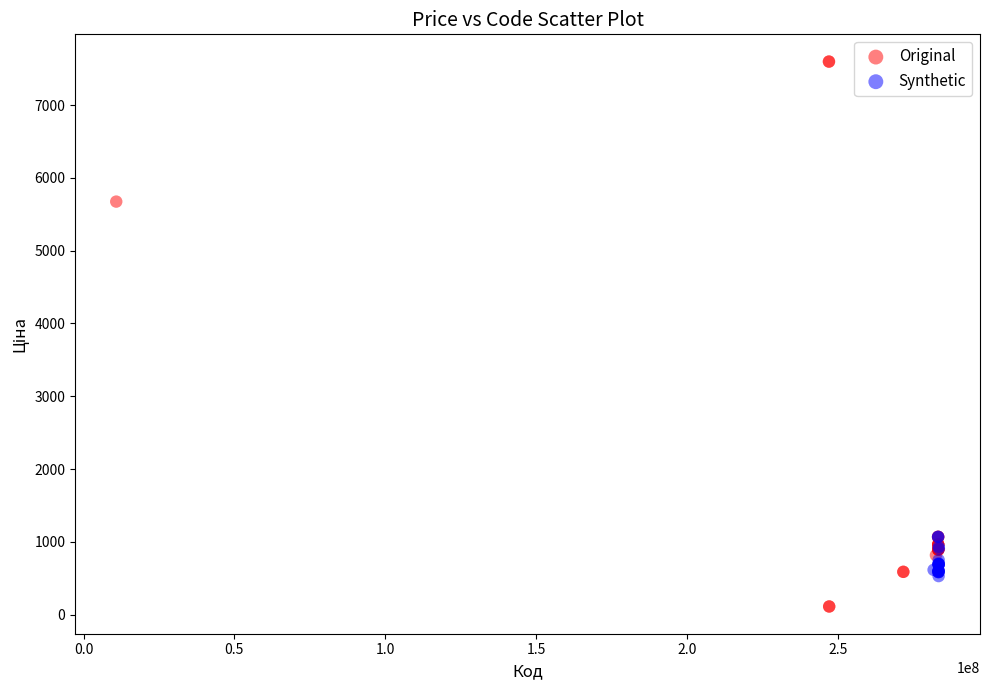

Which series contains the highest Y value?

Original